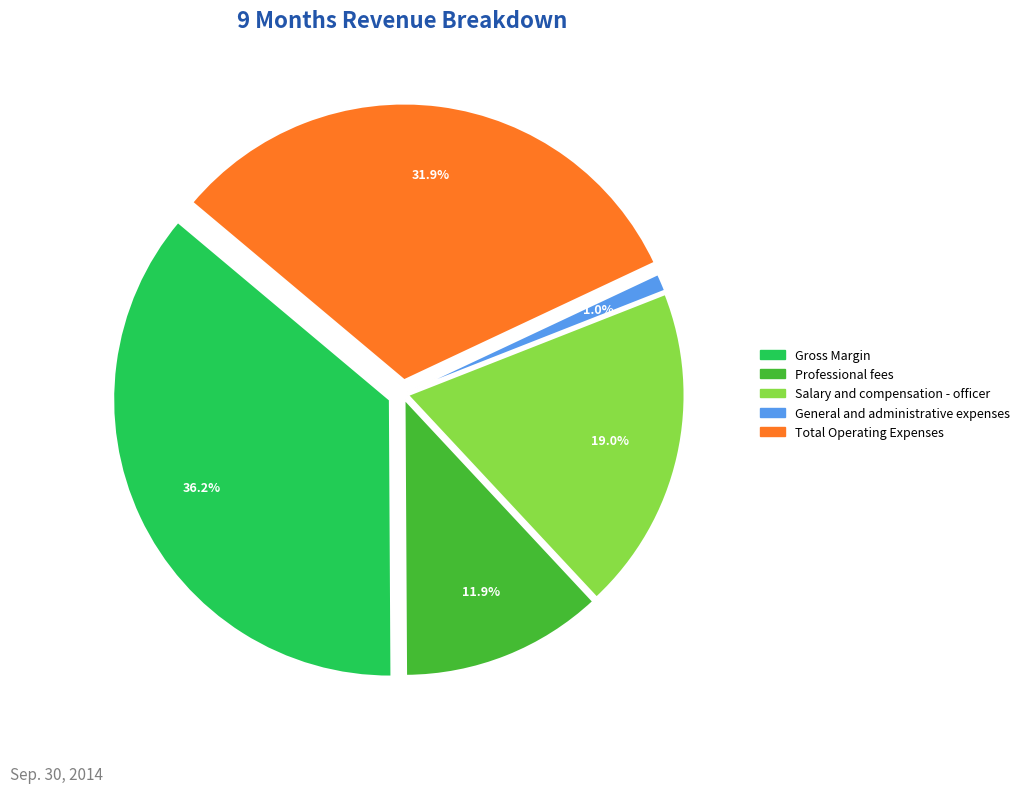

To the nearest percent, what is the average slice percentage?

20%